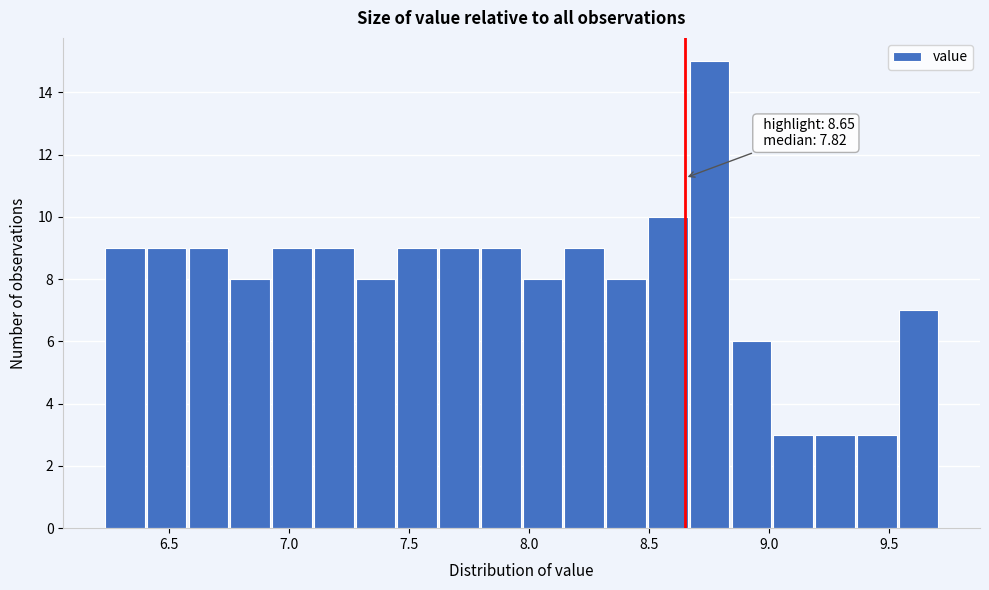

Around what value on the x-axis is the tallest bar? Give the approximate position of its centre, as read against the axis.

8.75